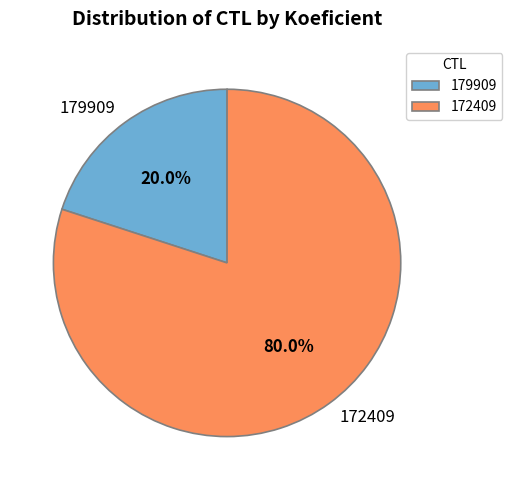

Which slice is the smallest?

179909